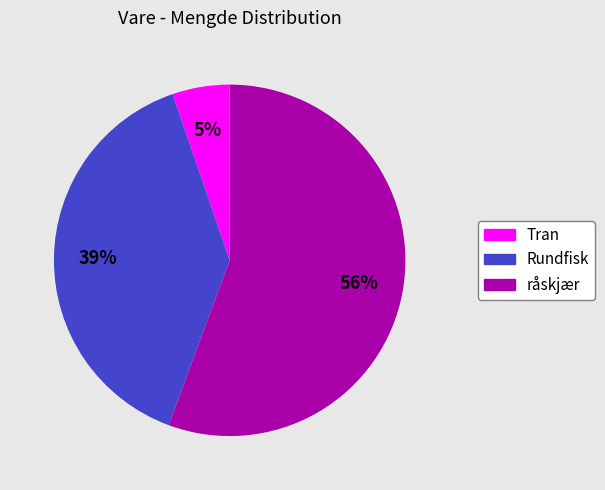

To the nearest percent, what percentage of the pie is Tran?

5%